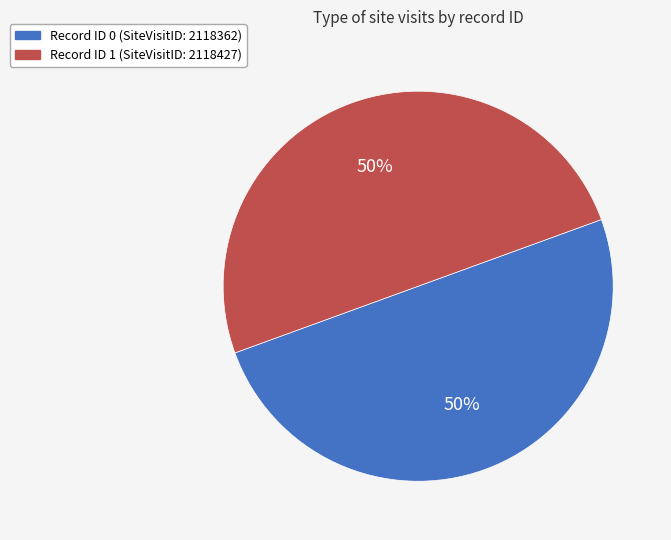

Rank the categories by value from highest to lowest.

1, 0